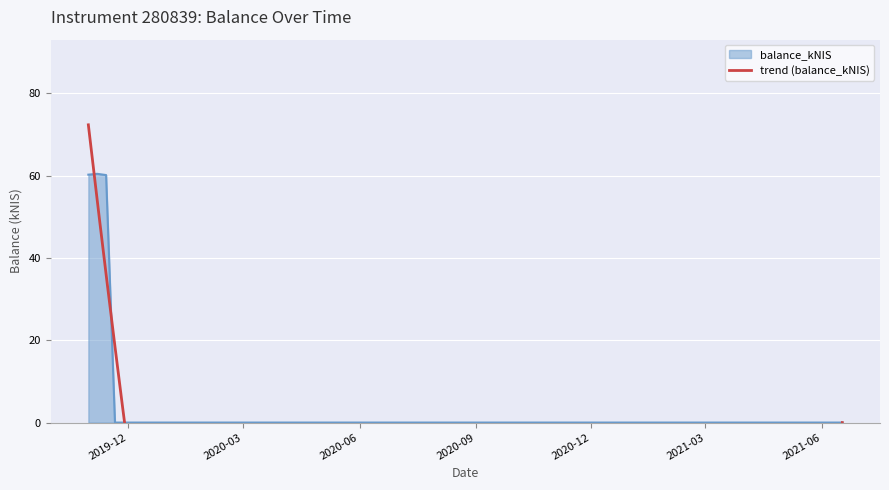

How many positive values are there?

3